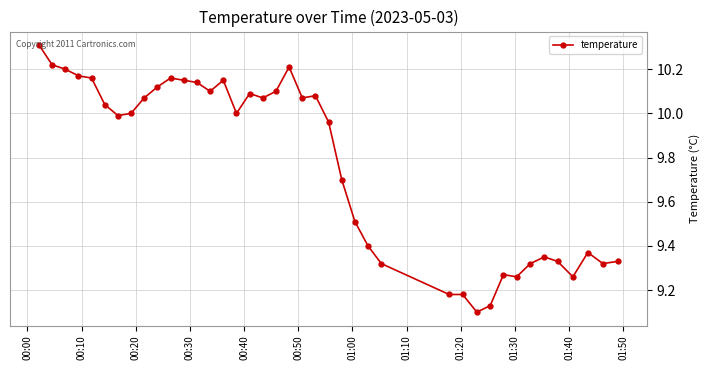

What is the average value?

9.8